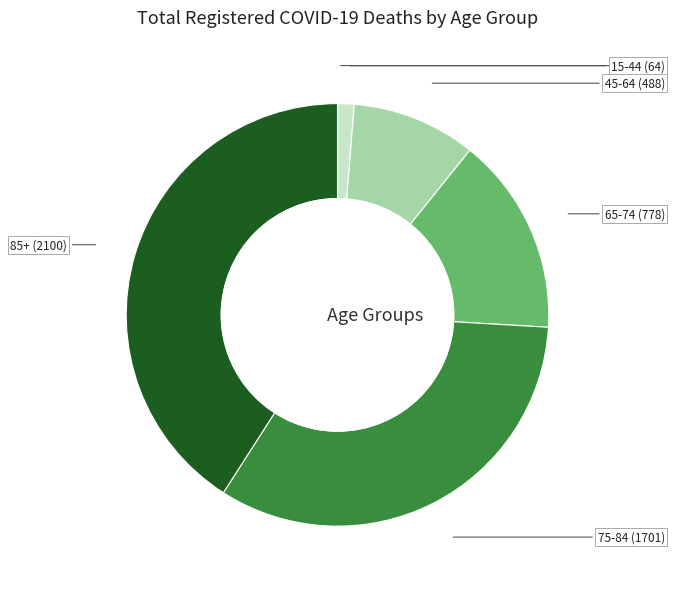

Combined, do 0-14 and 85+ account for over 50%?

No